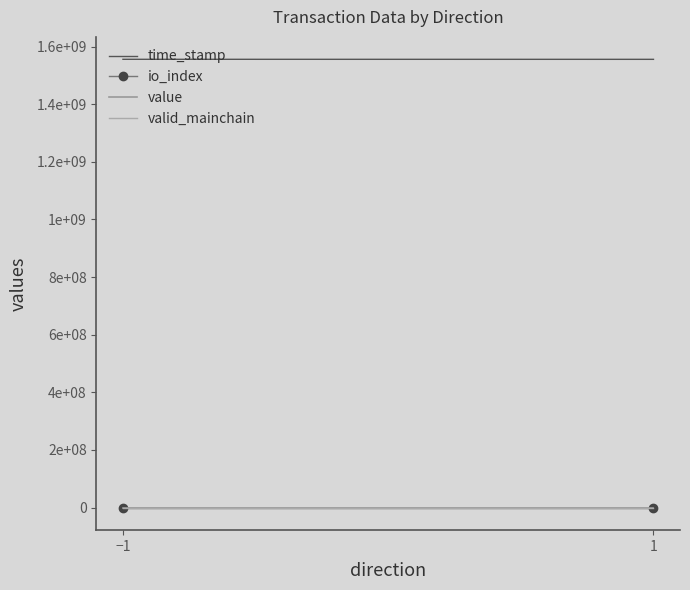

What is the spread (max minus min) of values at 1?

1555527662.0